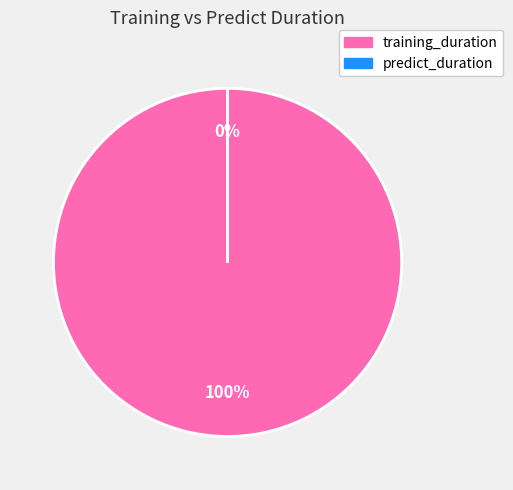

To the nearest percent, what is the difference between the largest and smallest slice percentages?

100%